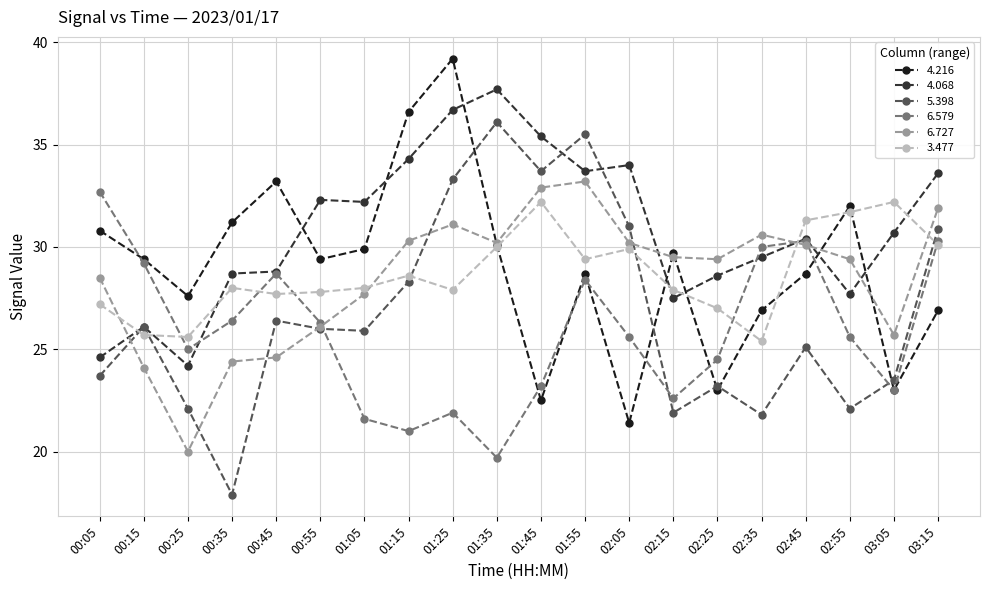

Does the chart have visible grid lines?

Yes